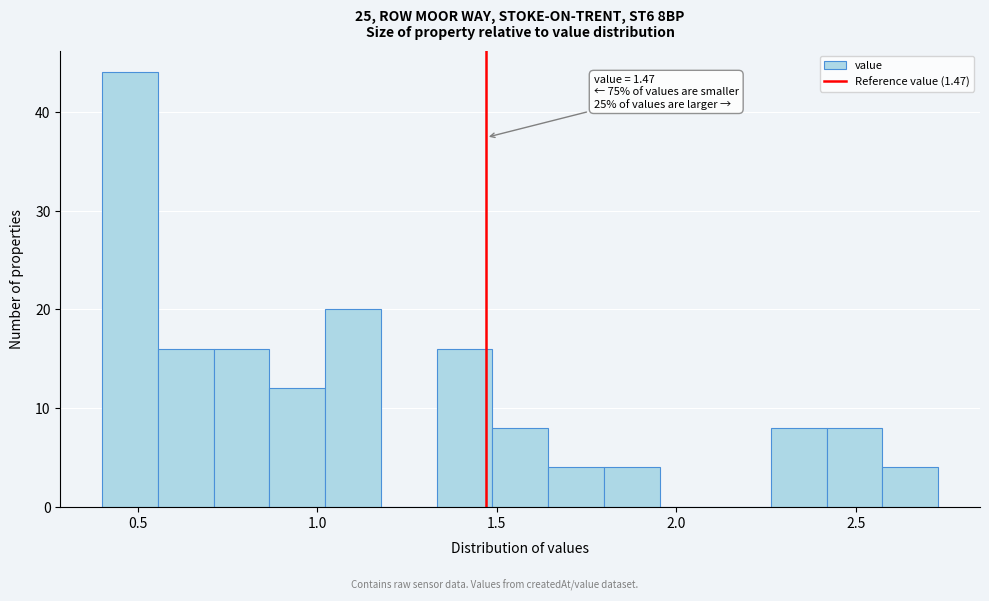

Read against the x-axis, roughly where is the centre of the tallest bar?

0.50